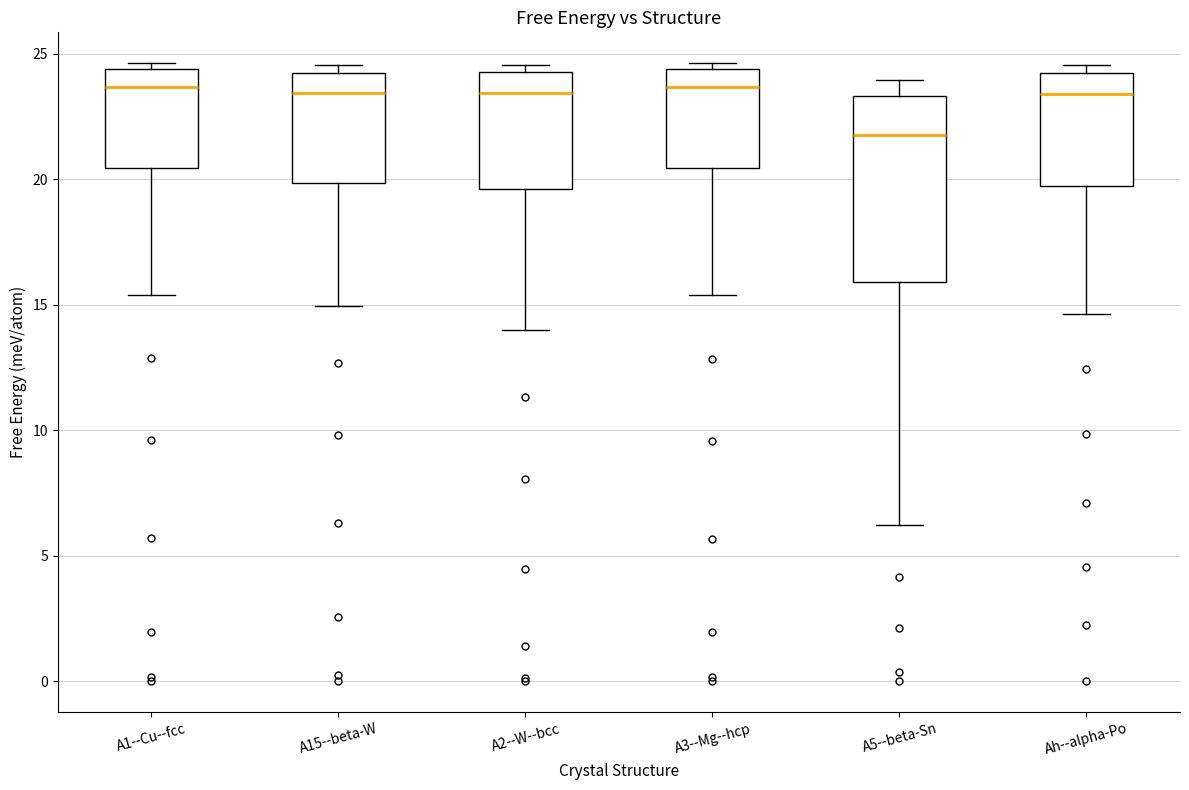

Which box is the tallest, from its lower edge to its upper edge?

A5--beta-Sn